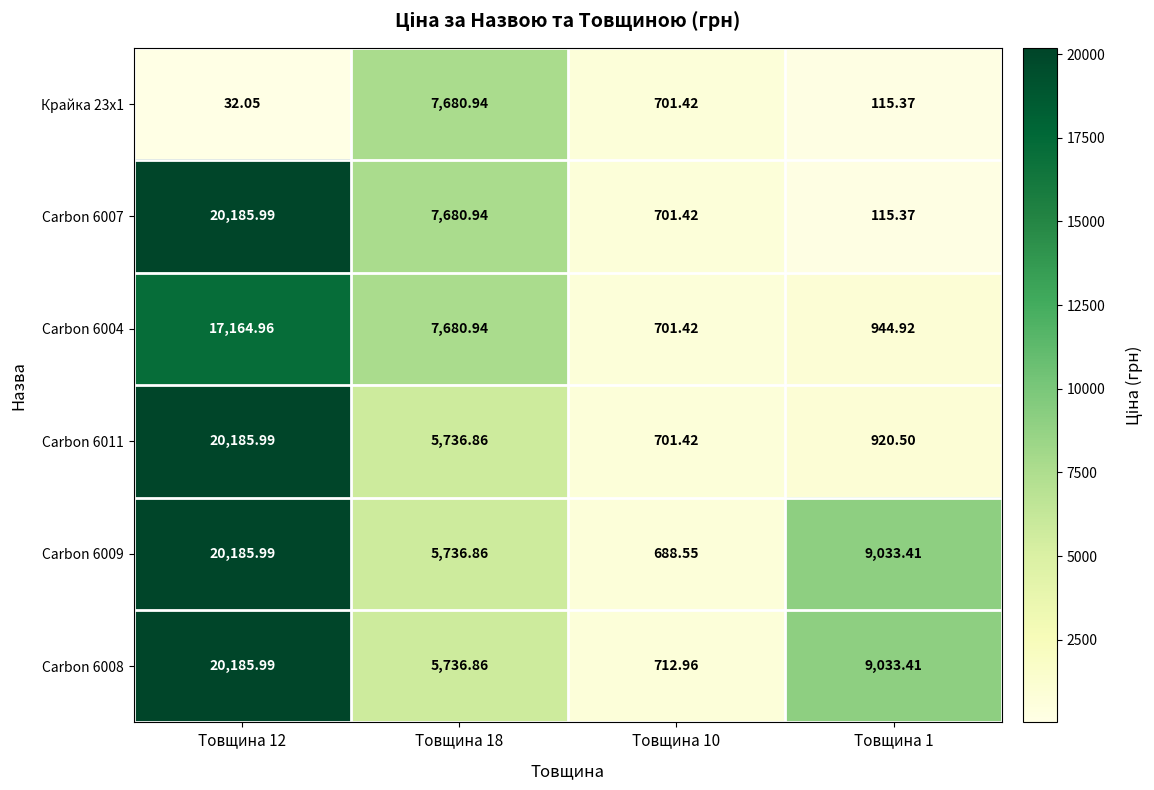

Is the value of Крайка 23x1 at Товщина 10 greater than the value of Carbon 6008 at Товщина 10?

No